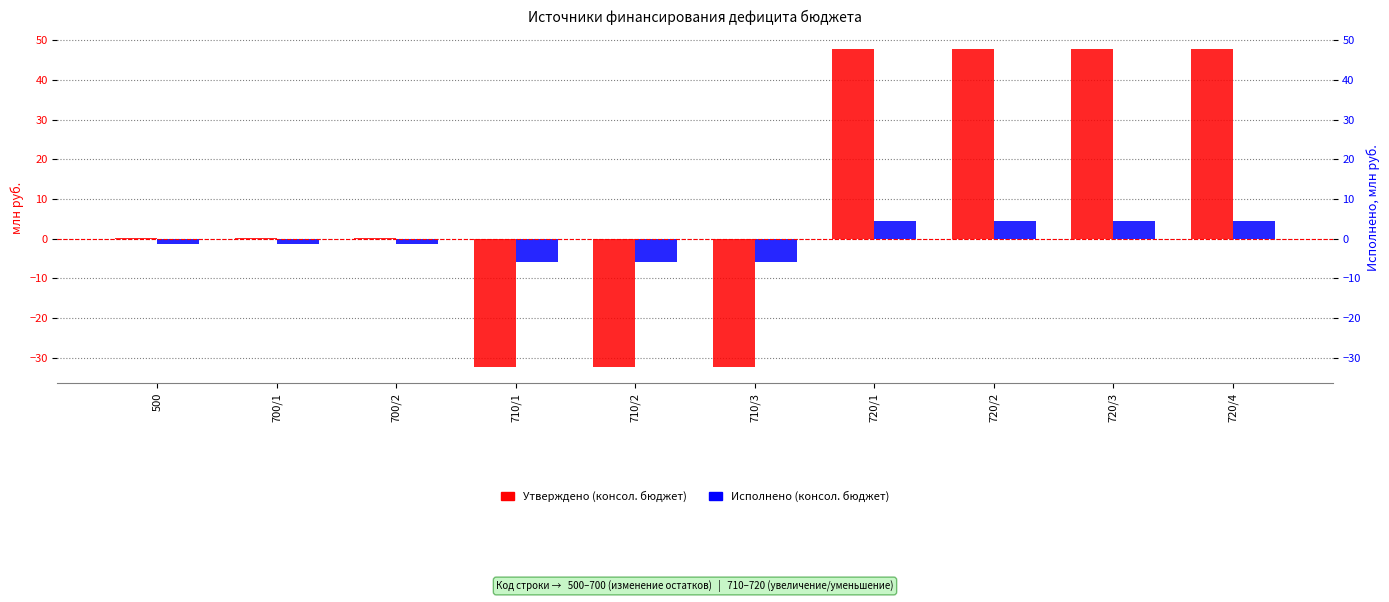

The Исполнено (консол. бюджет) series shows -6.0 at 710/1. True or false?

True